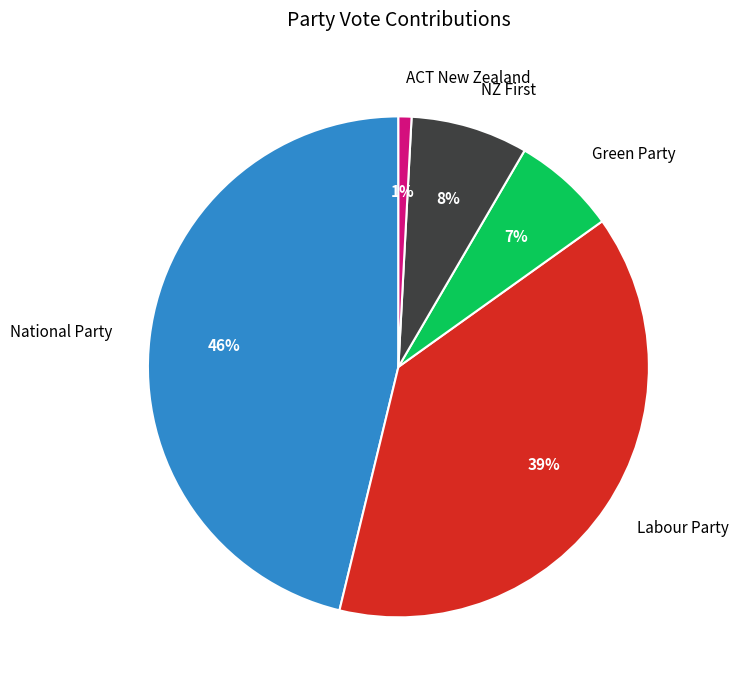

Does any single category account for the majority?

No